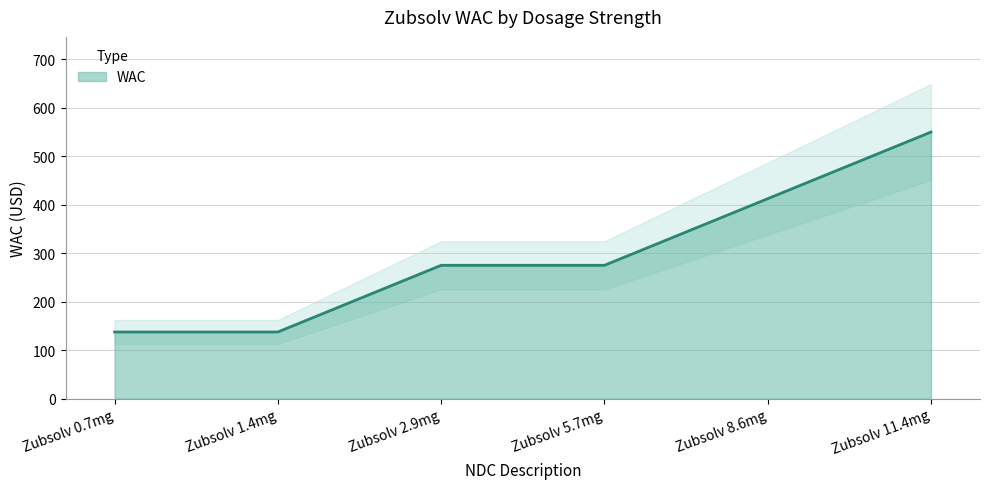

Between Zubsolv 0.7mg and Zubsolv 2.9mg, which is larger?

Zubsolv 2.9mg